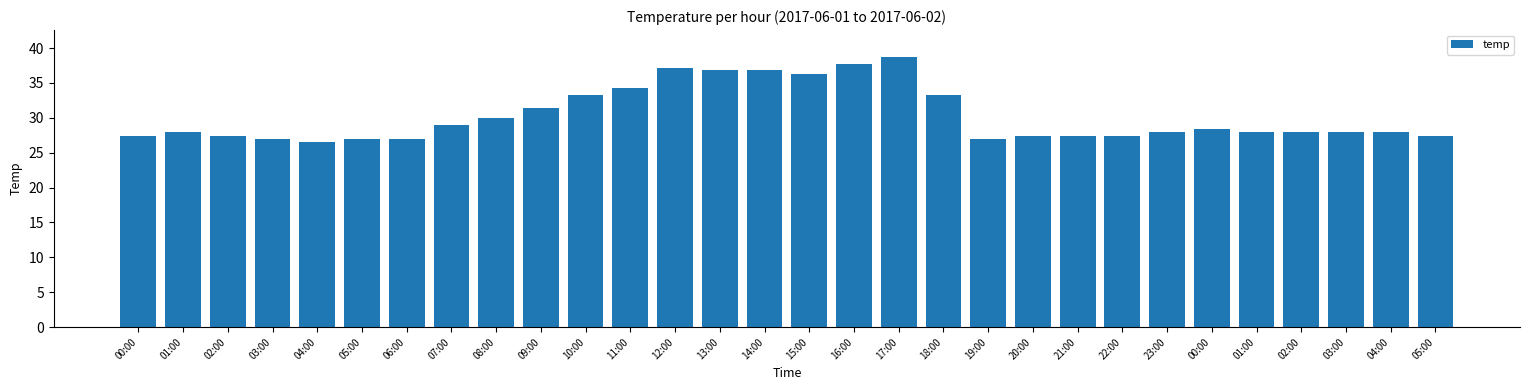

Does the chart contain any negative values?

No